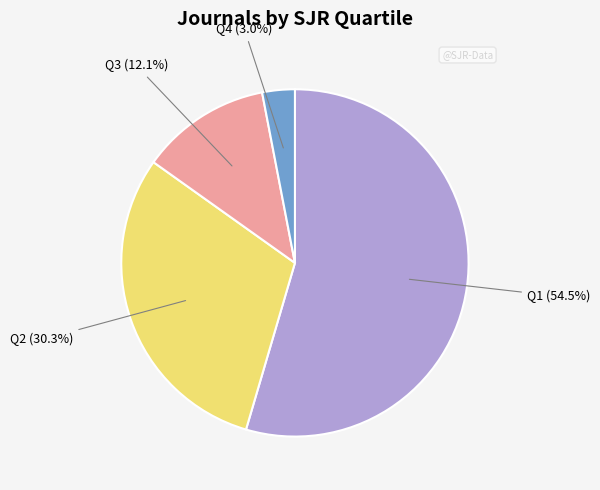

Does any single category account for the majority?

Yes